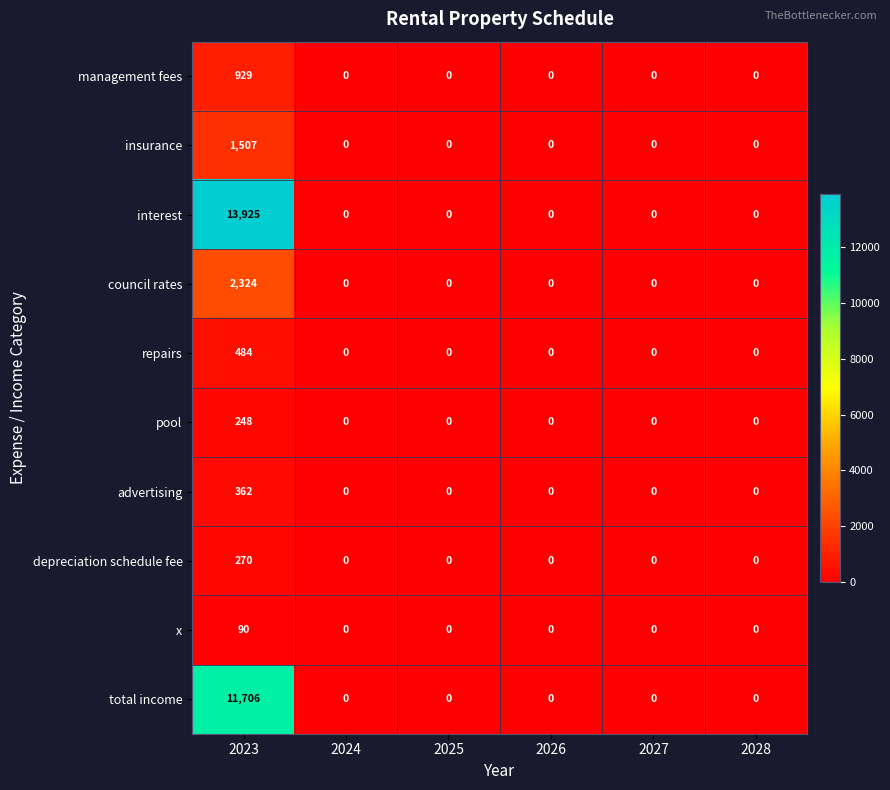

At 2023, list the series in order from largest to smallest.

interest, total income, council rates, insurance, management fees, repairs, advertising, depreciation schedule fee, pool, x